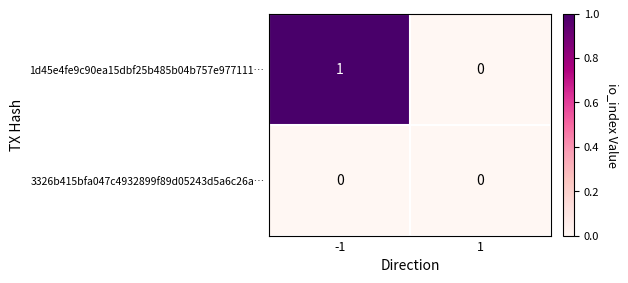

The 1d45e4fe9c90ea15dbf25b485b04b757e977111… series shows 1 at 1. True or false?

False